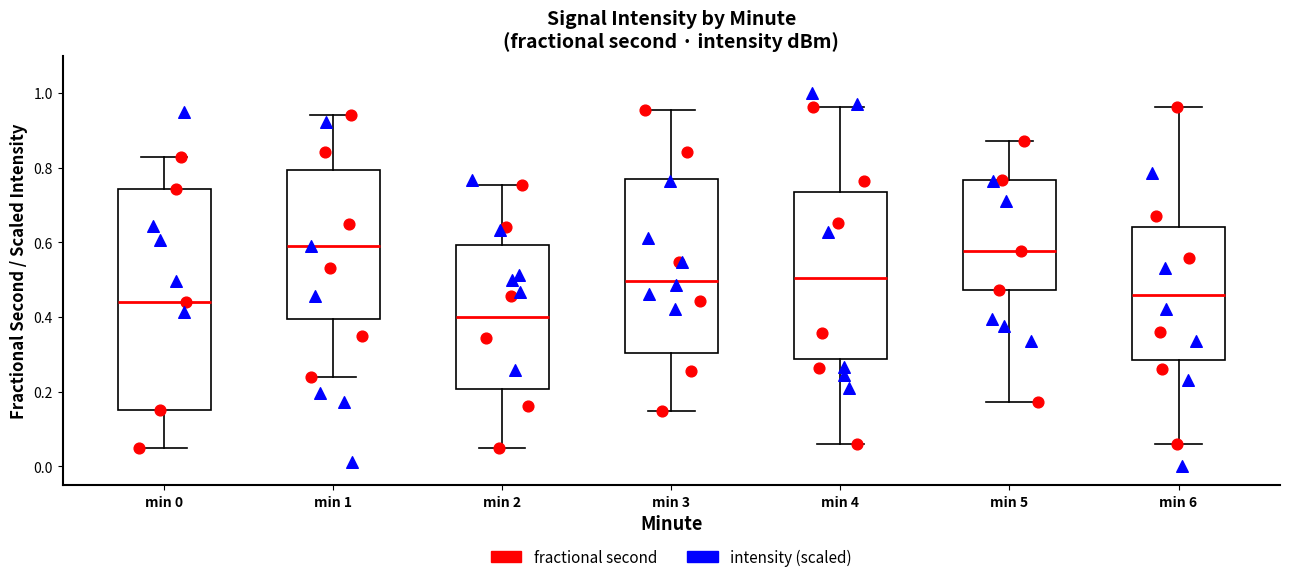

Where does the lower whisker of the box for min 0 end on the y-axis? The values are not printed on the chart, so give them approximately, as read against the axis.

0.04